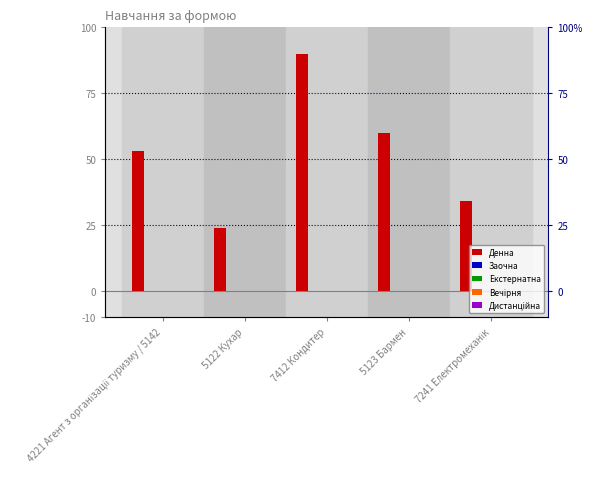

Are the bars horizontal?

No